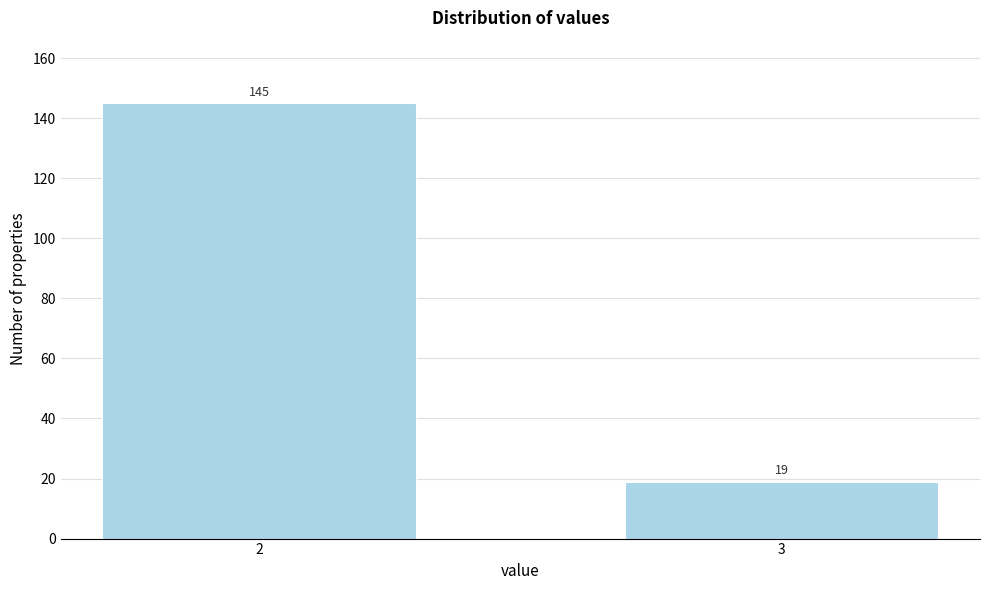

Reading left to right, extract all data points from this chart.

2=145	3=19